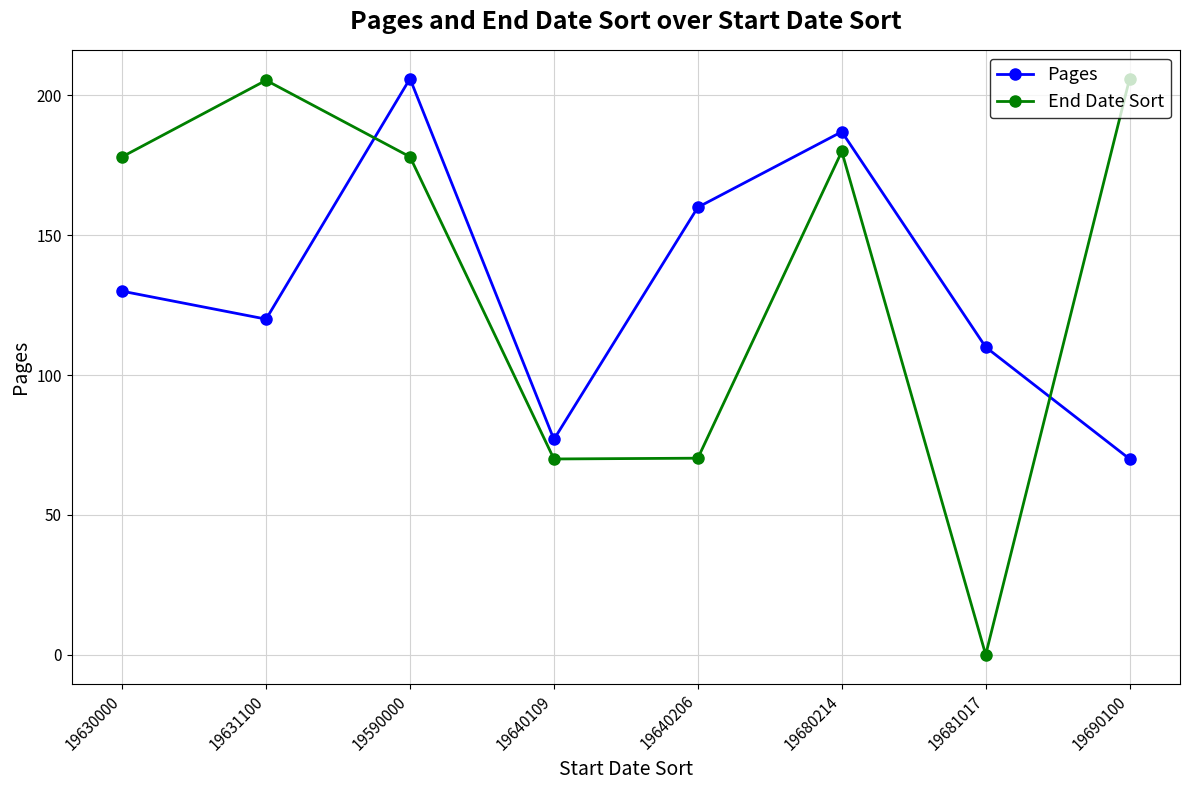

Rank the categories by Pages value from lowest to highest.

19690100, 19640109, 19681017, 19631100, 19630000, 19640206, 19680214, 19590000